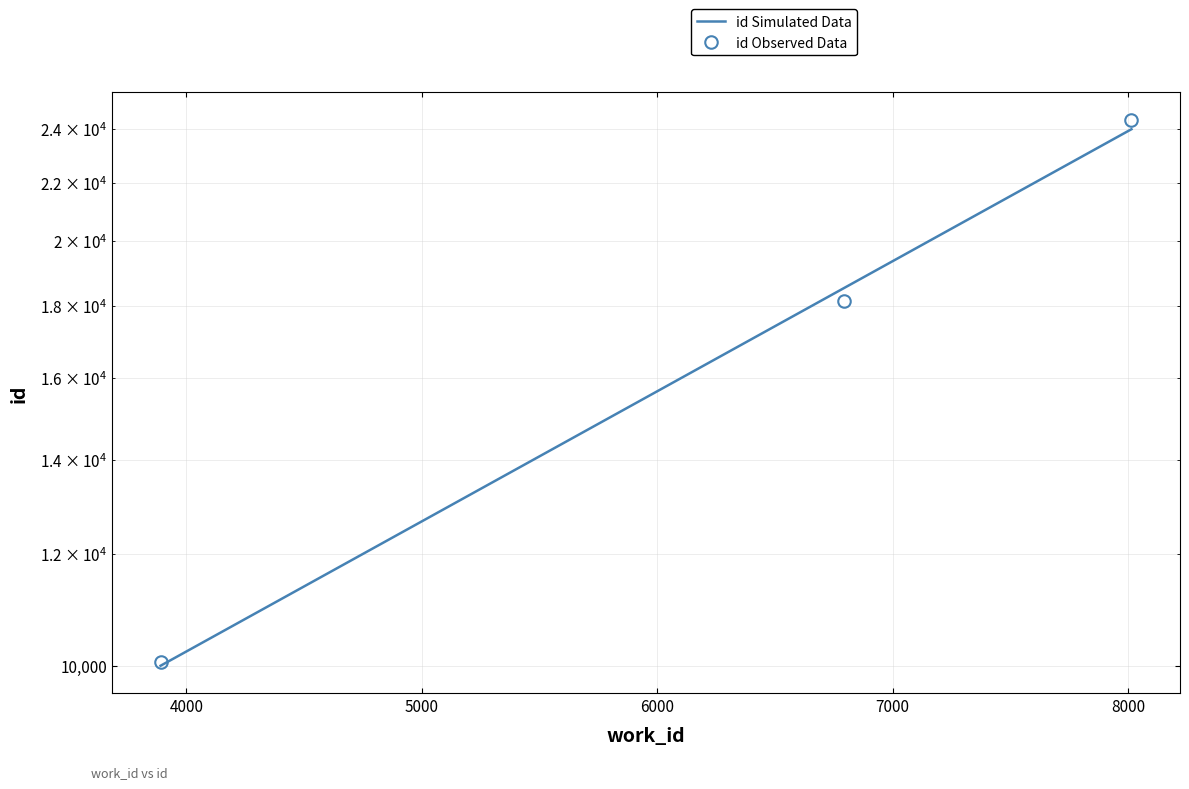

What is the maximum value shown in the chart?

24380